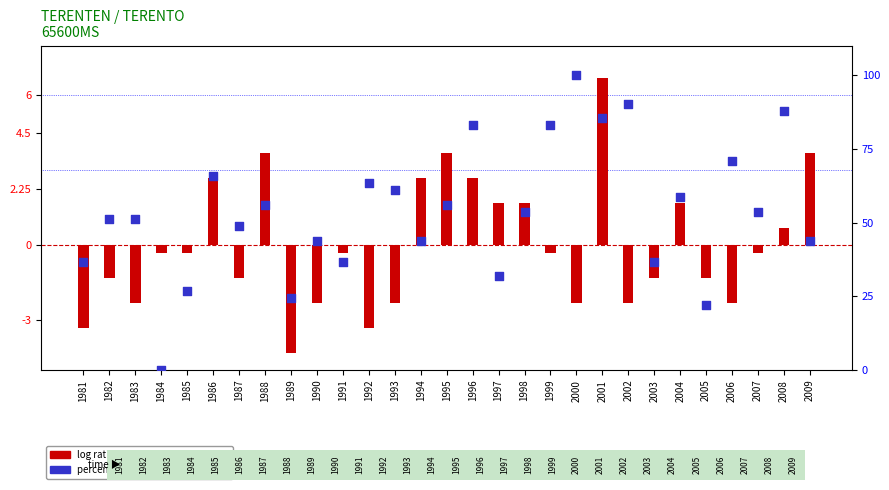

Which series reaches the minimum Y coordinate?

log ratio